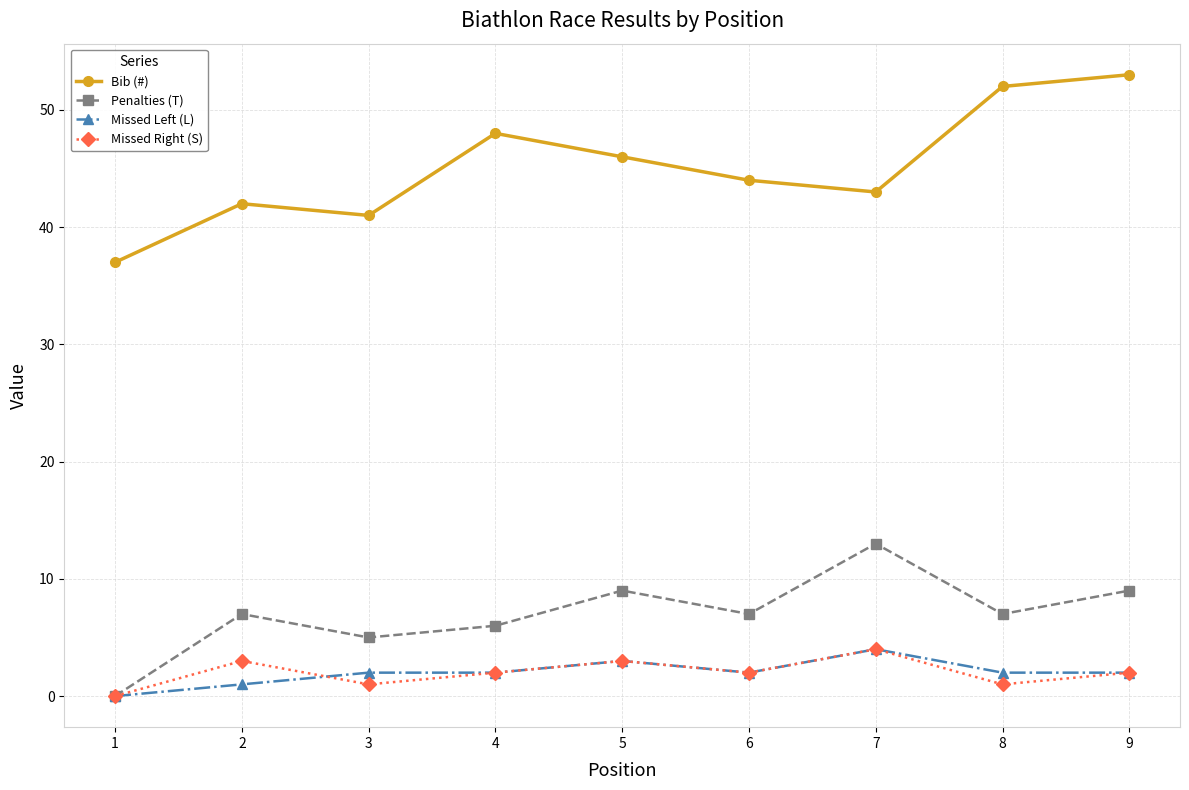

At which category is the sum across all series the highest?

9